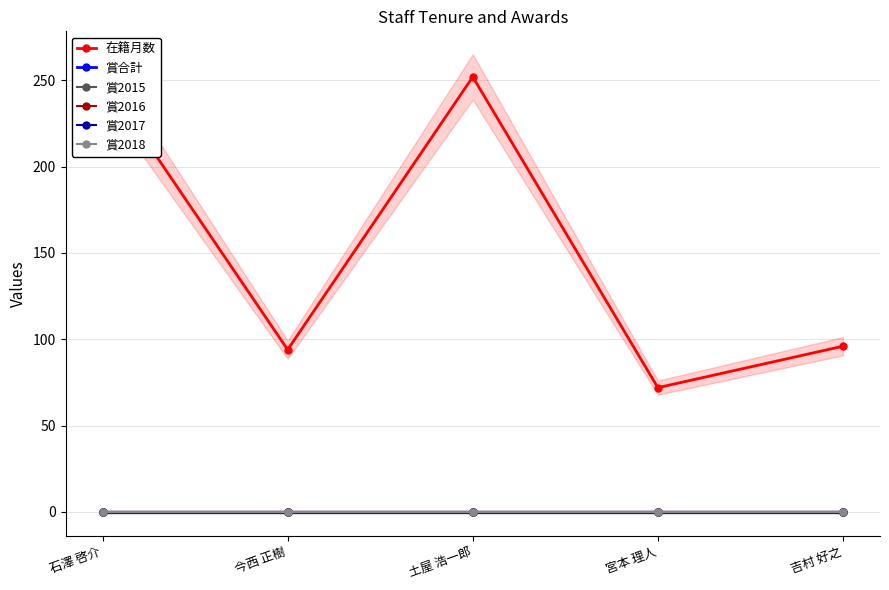

Where does the 在籍月数 series first go above 96?

石澤 啓介